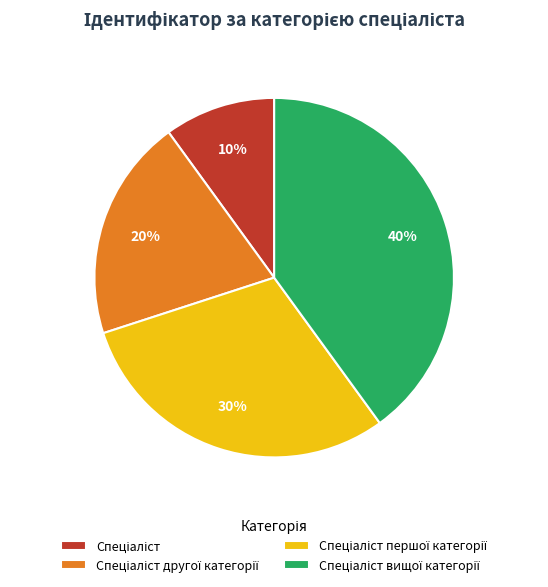

To the nearest percent, what is the difference between the largest and smallest slice percentages?

30%